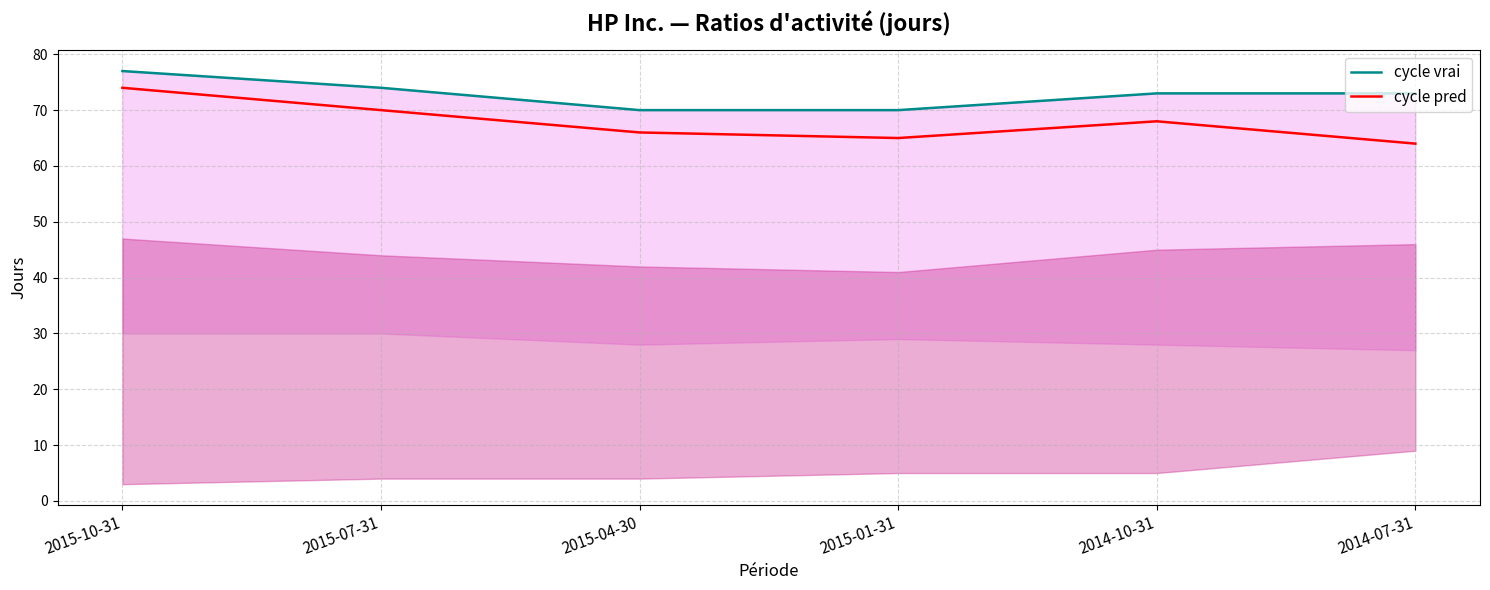

True or false: cycle vrai and cycle pred cross at least once.

False